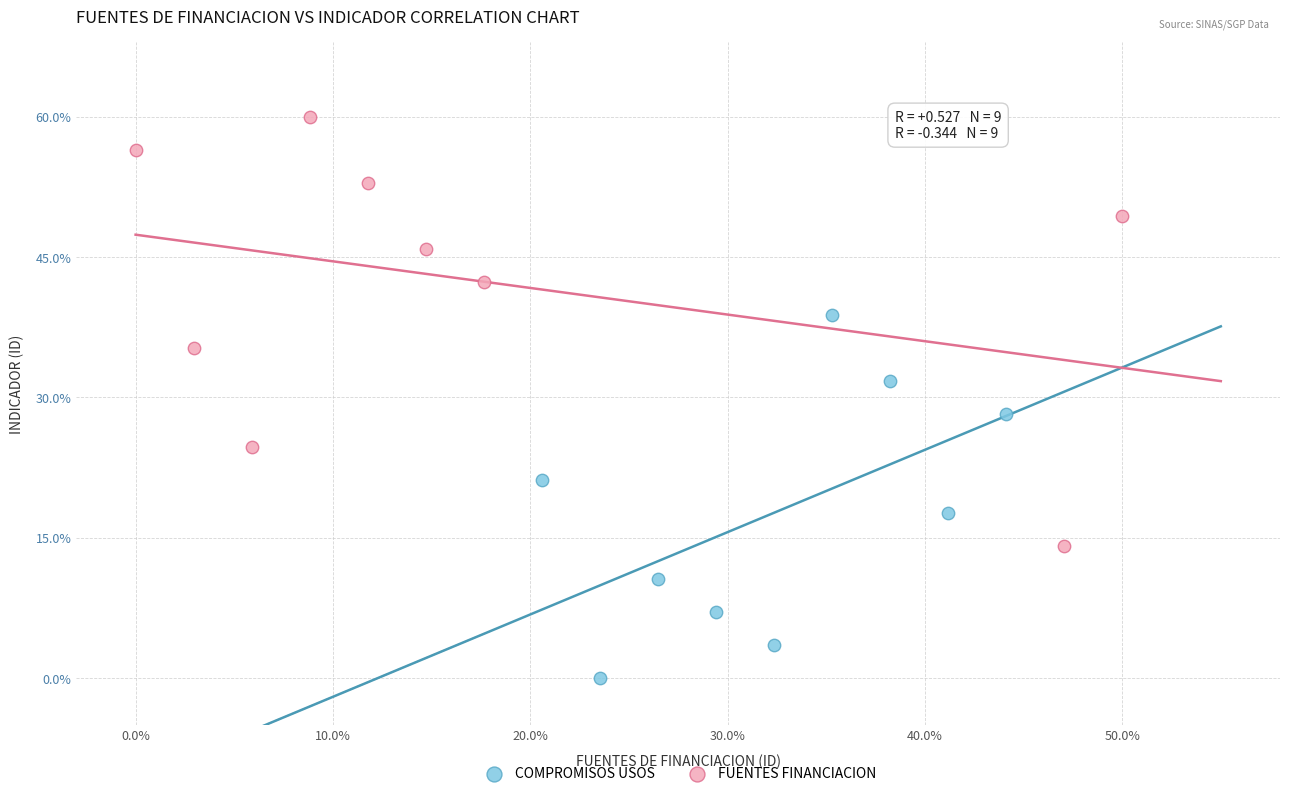

Which series reaches the minimum Y coordinate?

COMPROMISOS USOS